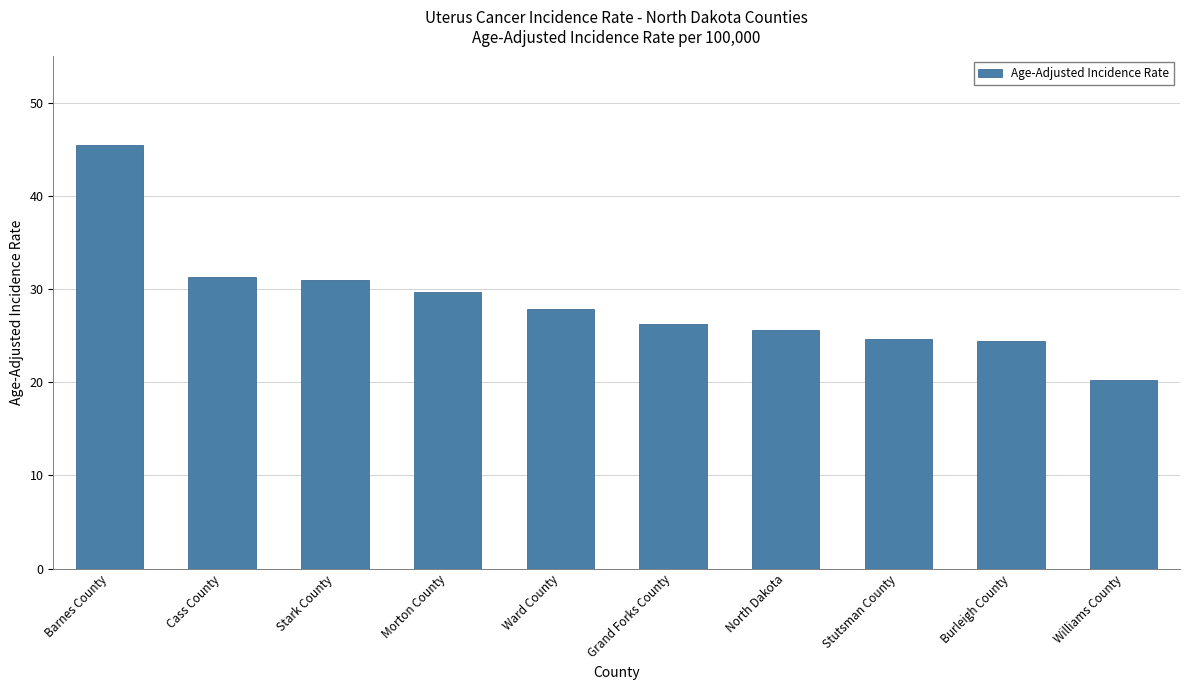

How many bars are there in total?

10